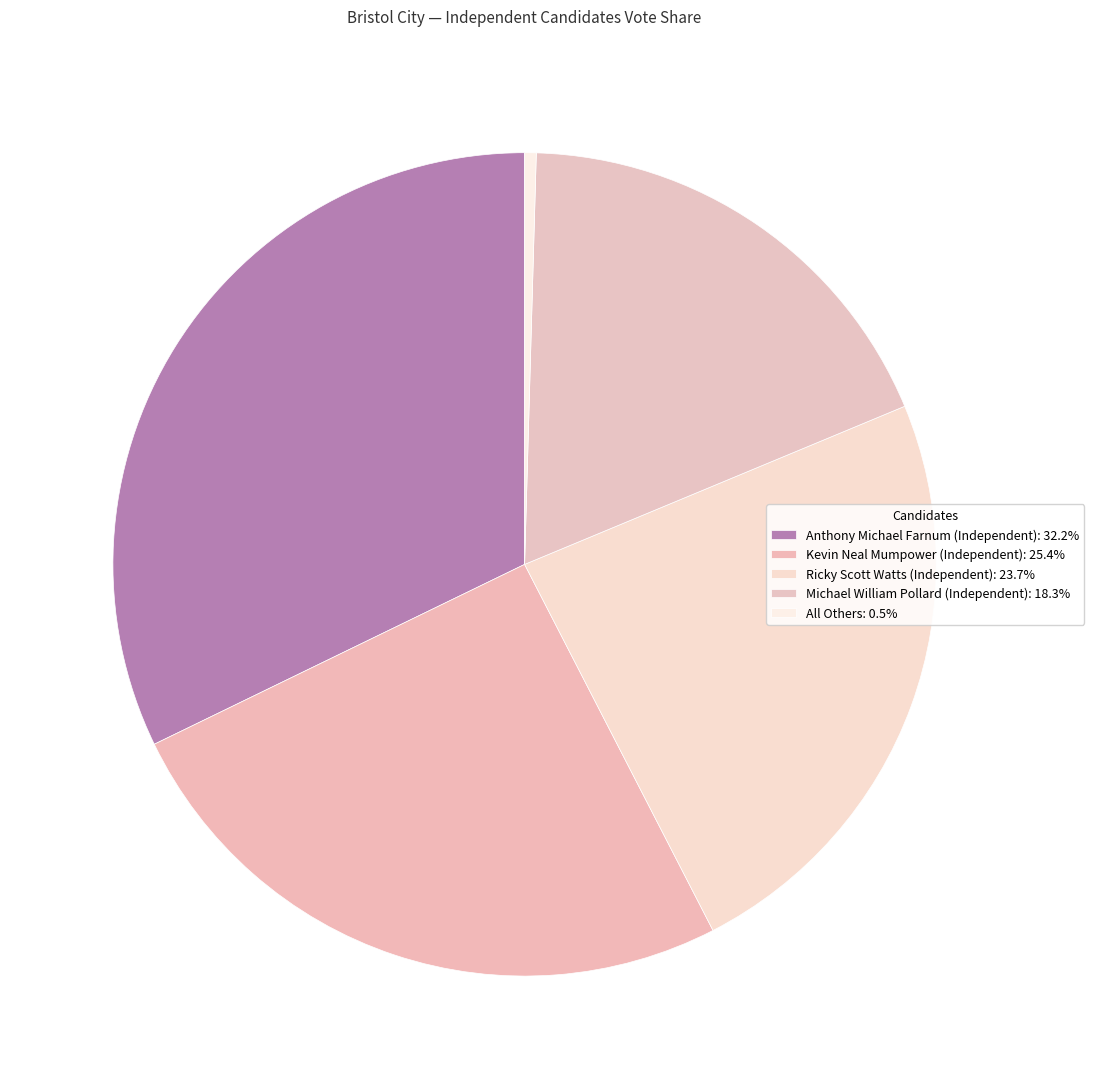

Is it true that Anthony Michael Farnum (Independent) is 21% of the pie?

False